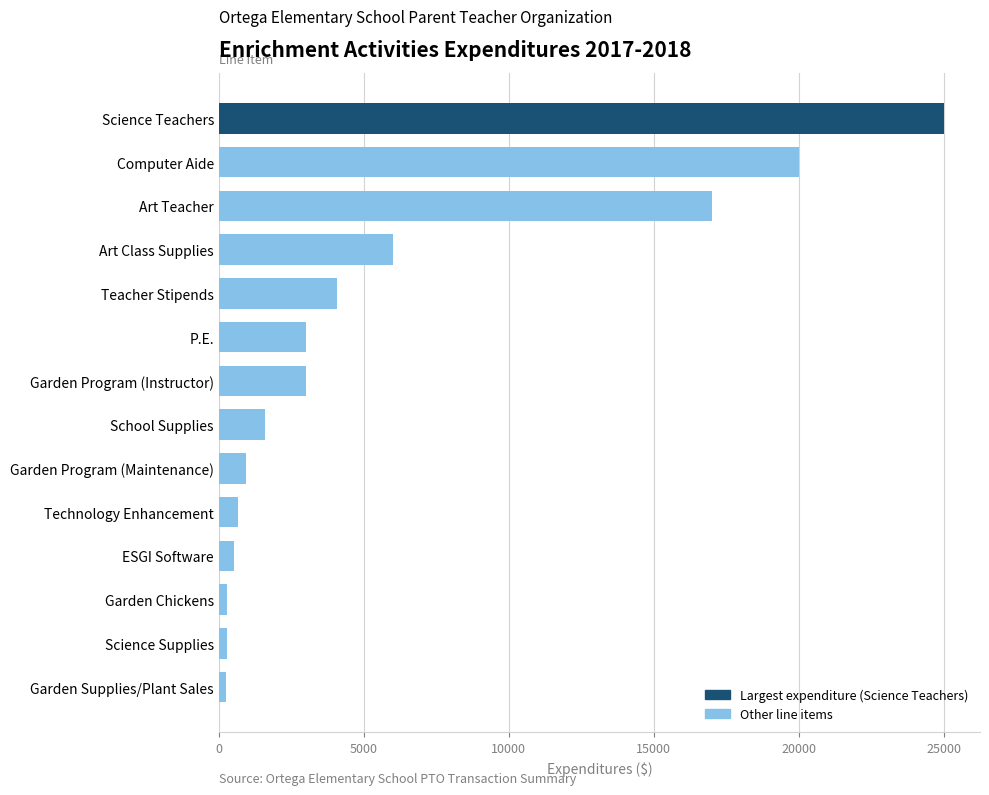

The chart shows a value of 3000.0 at P.E.. True or false?

True